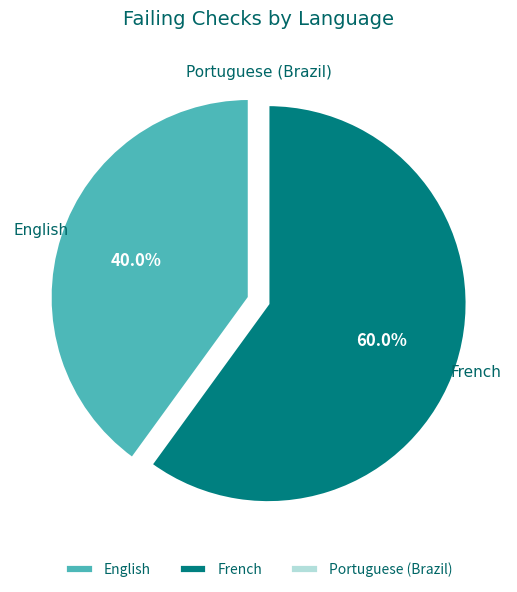

Does French represent more than half of the total?

Yes